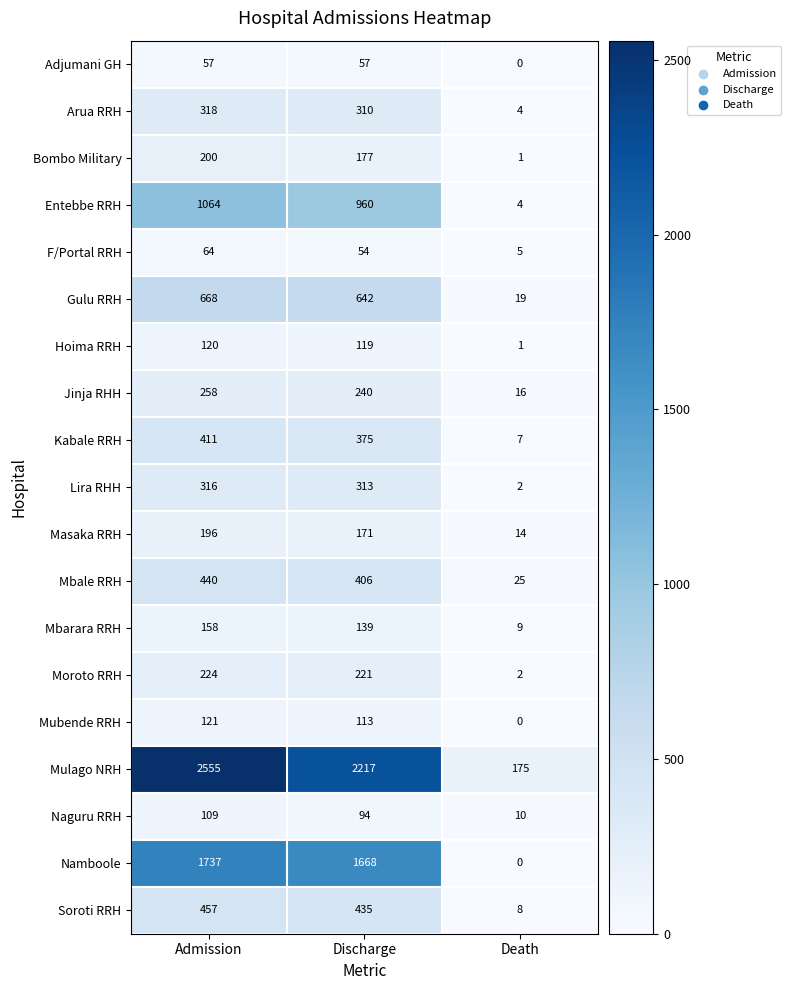

Count the number of data series in this chart.

19